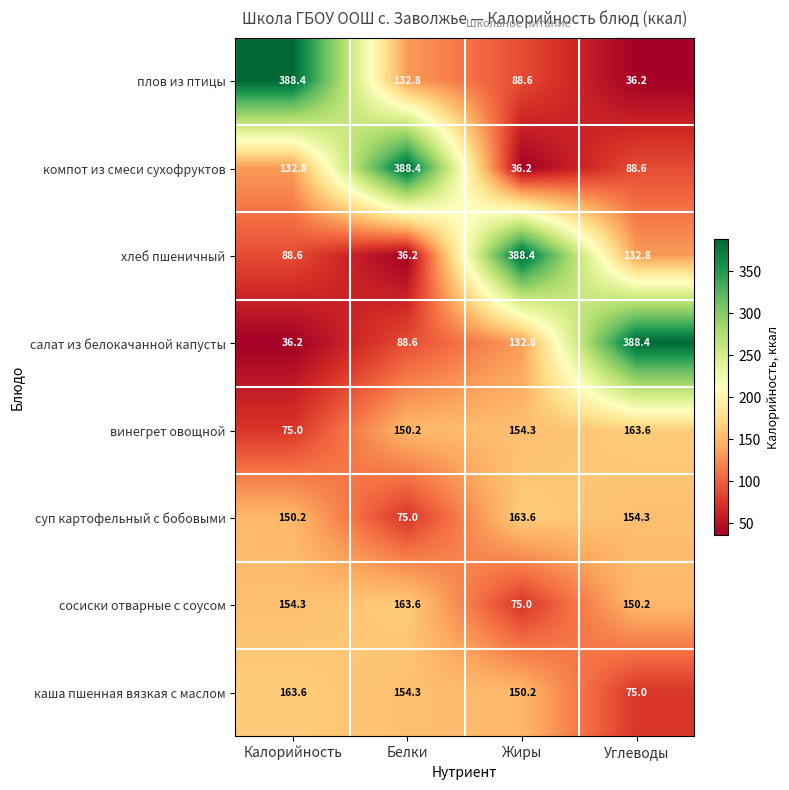

What is the difference between the highest and lowest values at Жиры?

352.2